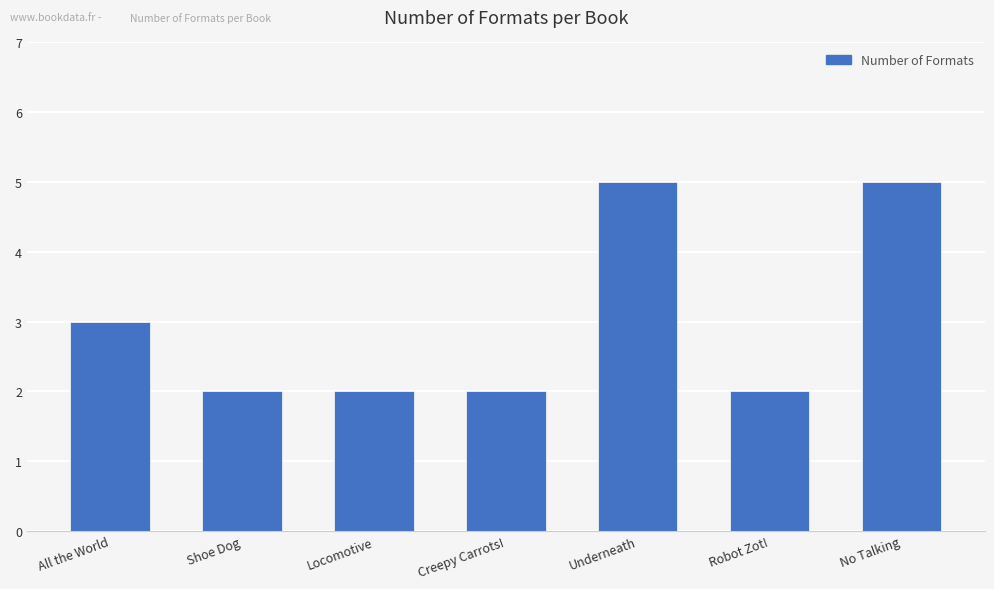

What is the greatest value displayed?

5